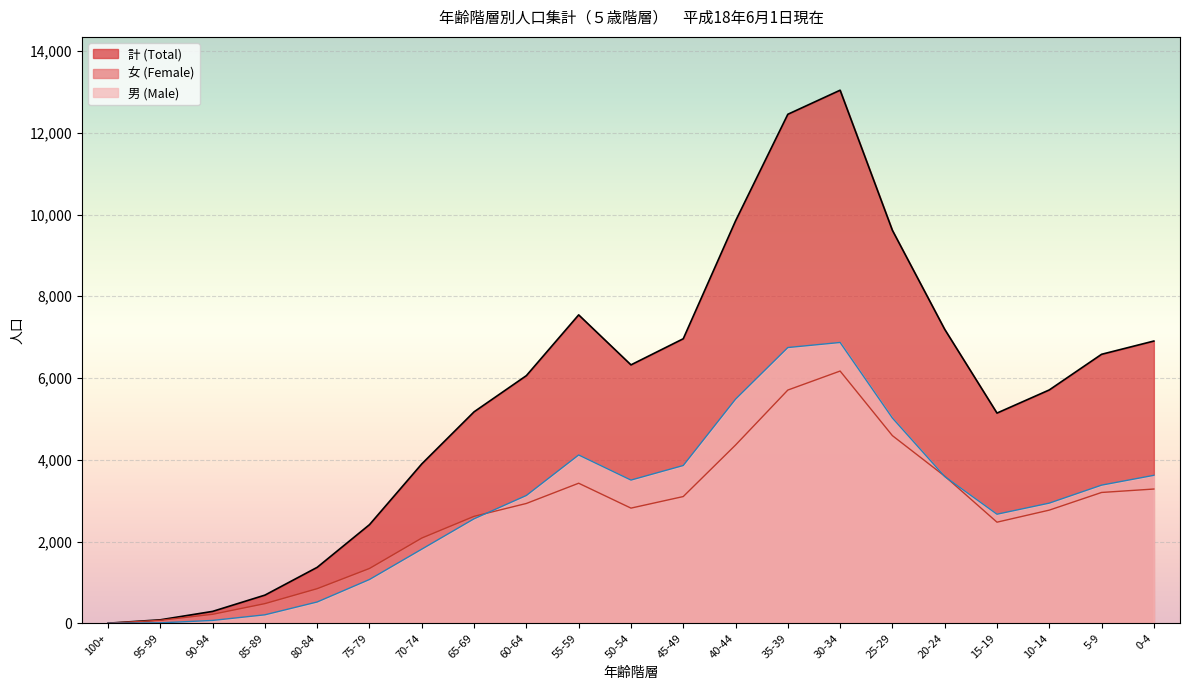

What is the label of the 12th point from the left?

45-49